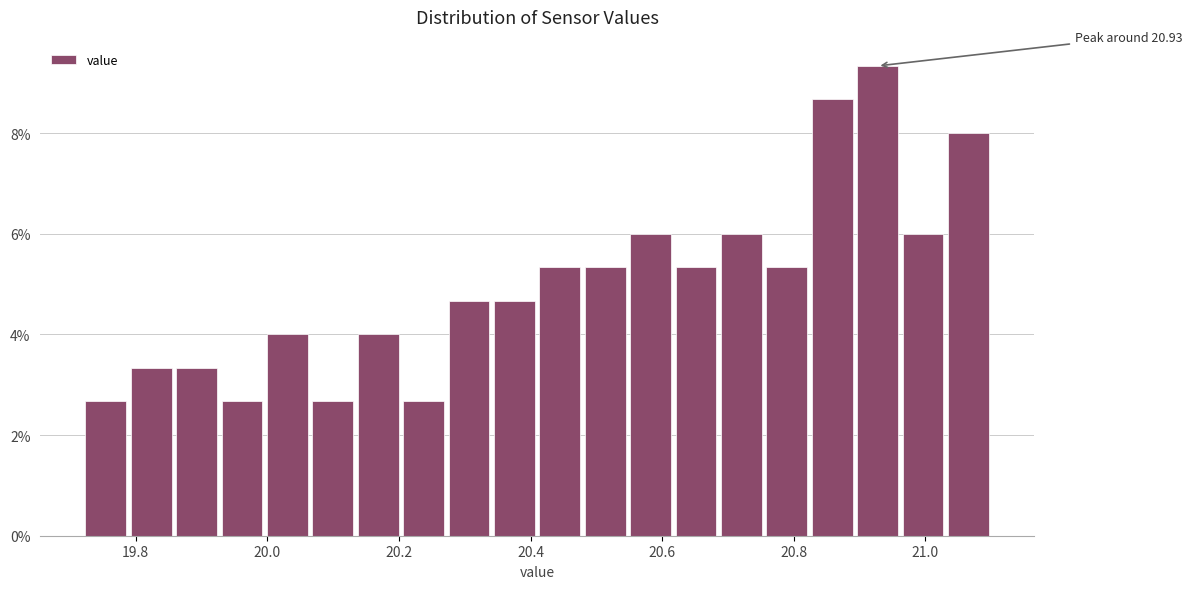

Read against the x-axis, roughly where is the centre of the tallest bar?

20.92